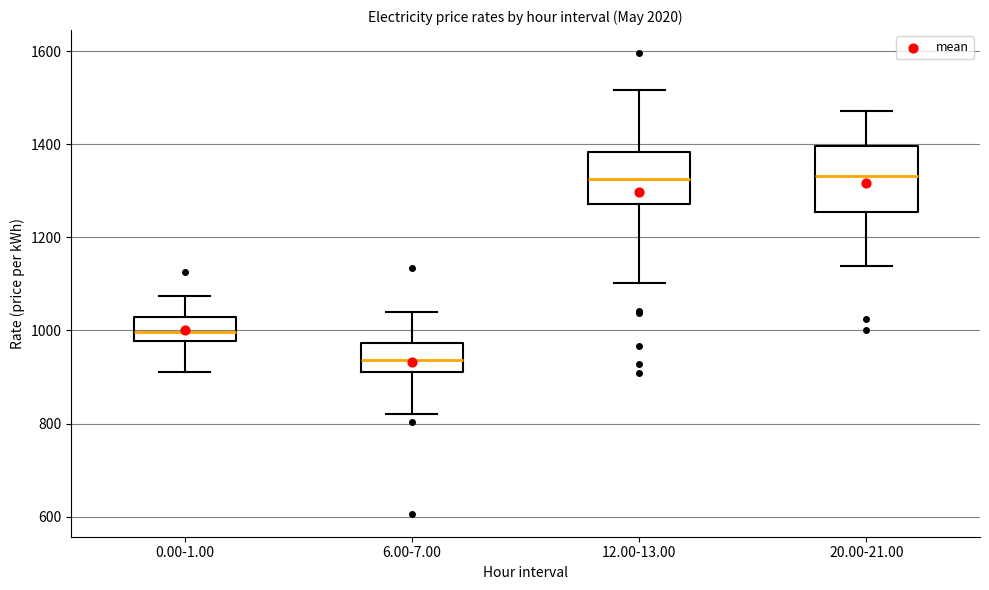

Which box is the tallest, from its lower edge to its upper edge?

20.00-21.00